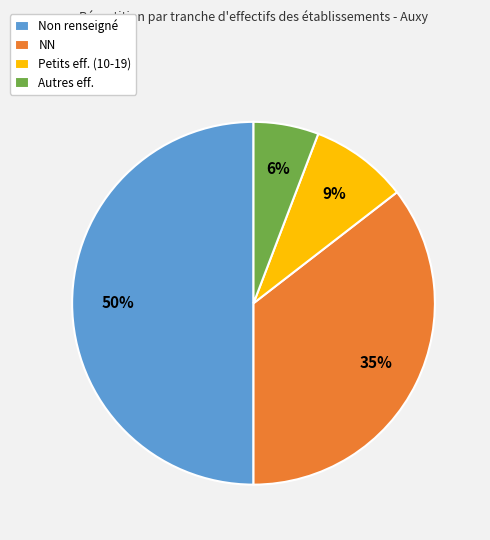

To the nearest percent, what is the difference between the largest and smallest slice percentages?

44%